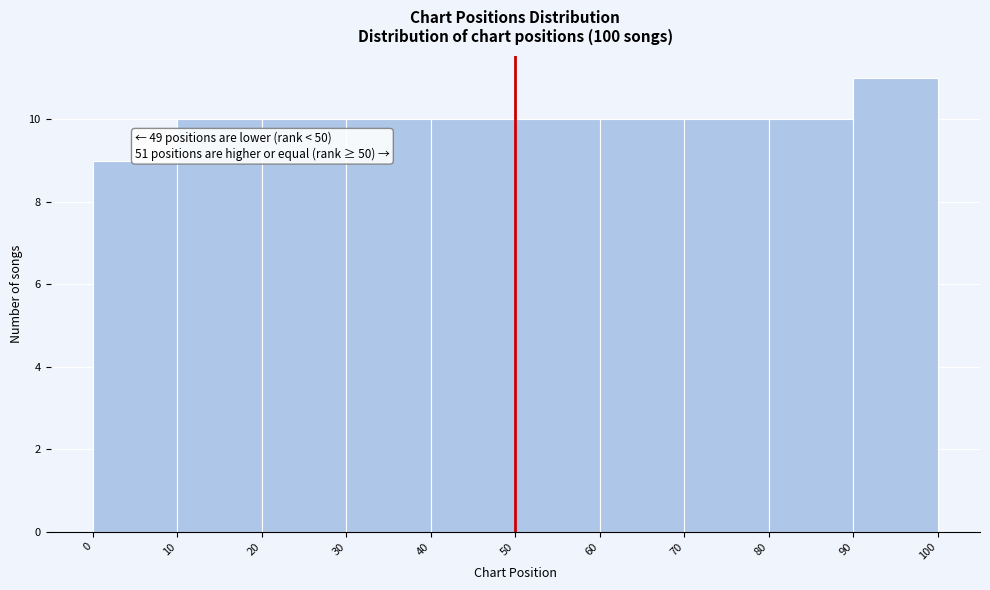

Which range on the x-axis has the tallest bar?

90 to 100